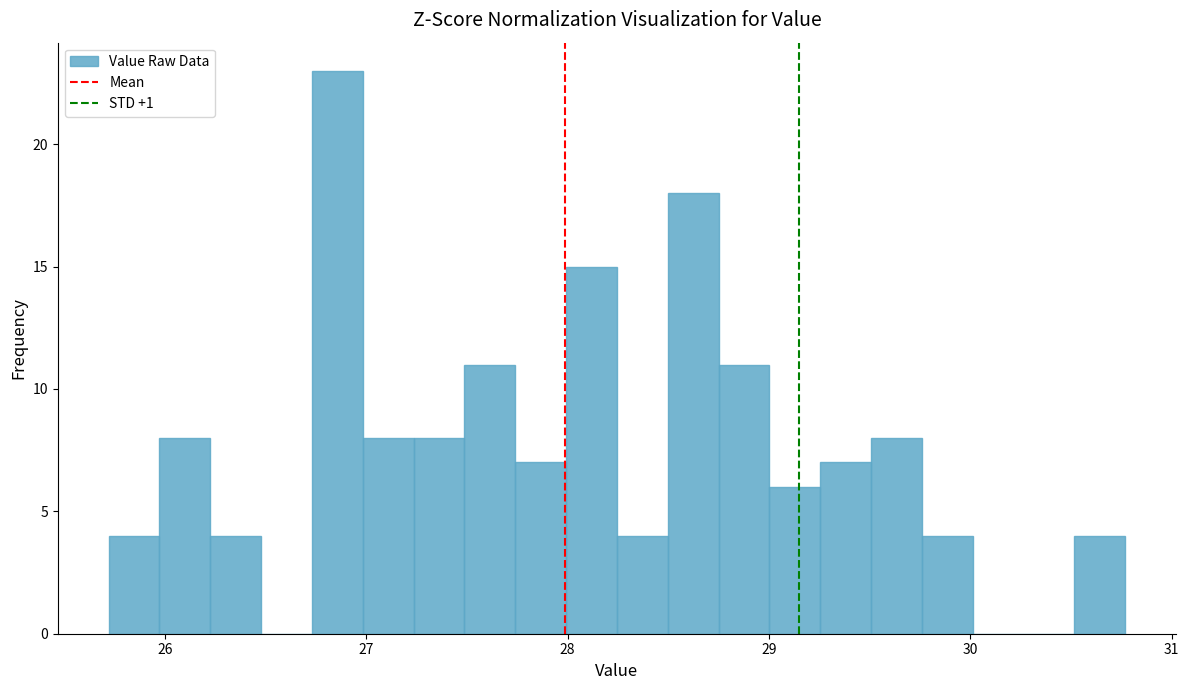

Read against the x-axis, roughly where is the centre of the tallest bar?

26.9